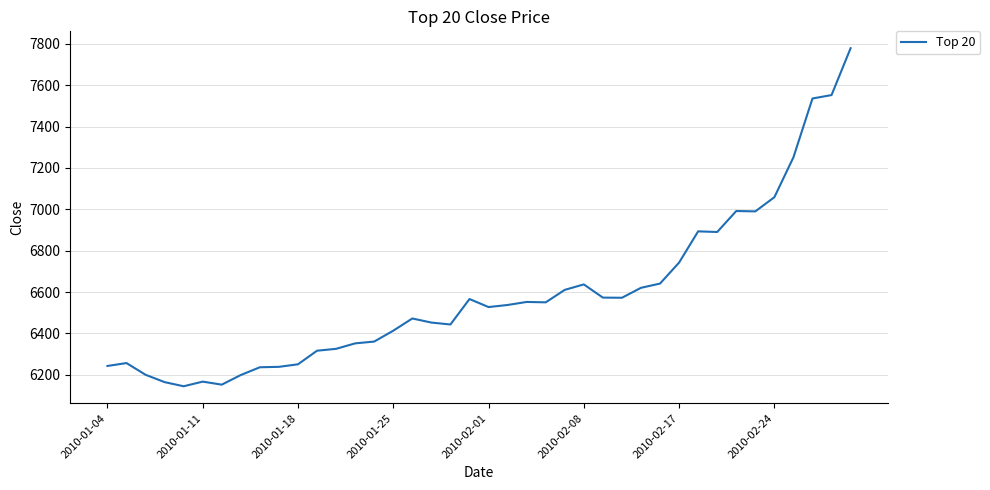

What is the minimum value shown in the chart?

6144.3